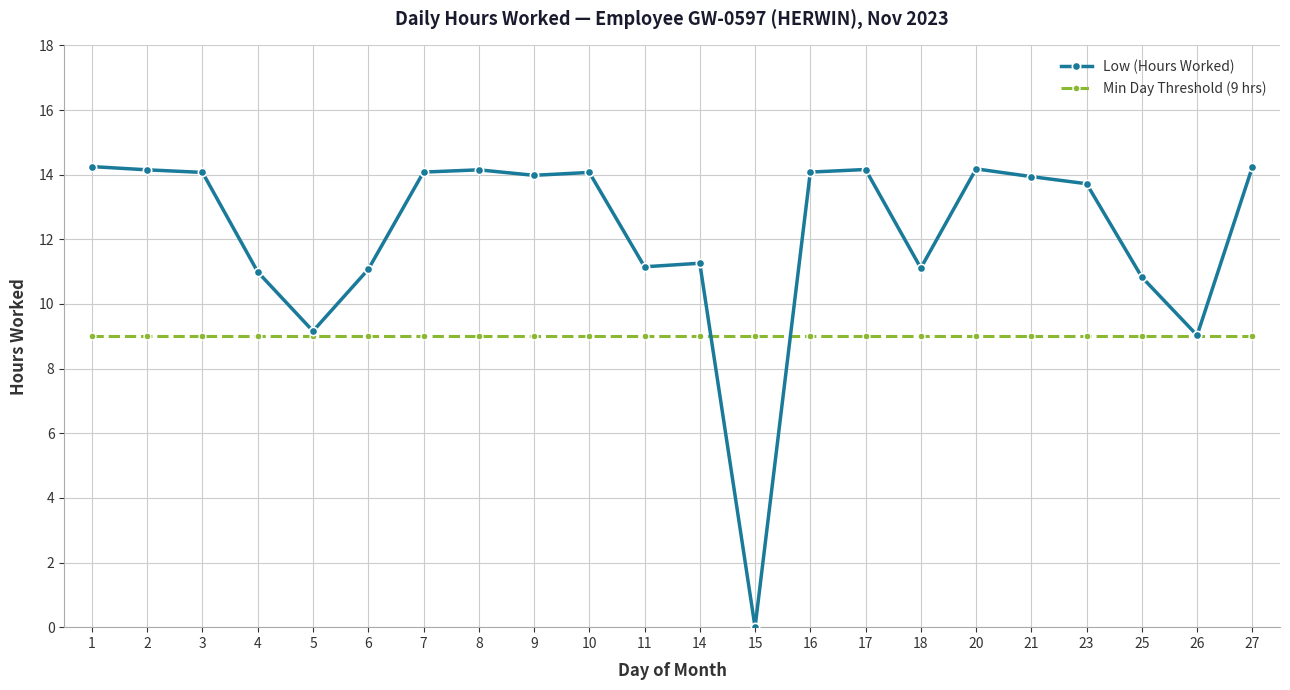

What is the difference between the Low (Hours Worked) values at 27 and 3?

0.2